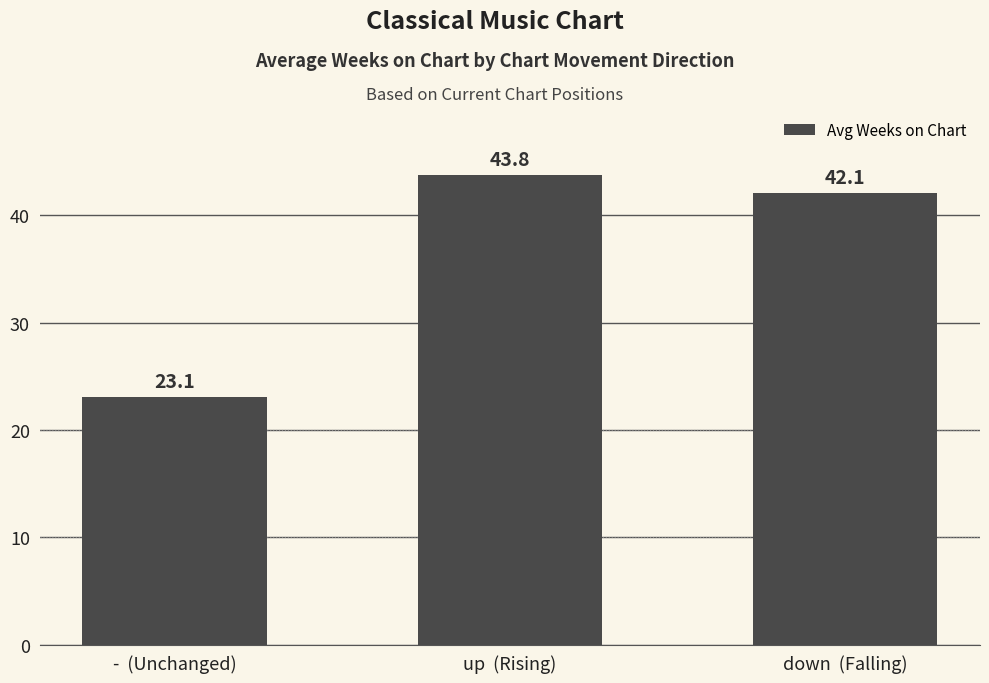

Reading right to left, list all the values displayed in this chart.

down  (Falling)=42.1	up  (Rising)=43.8	-  (Unchanged)=23.1